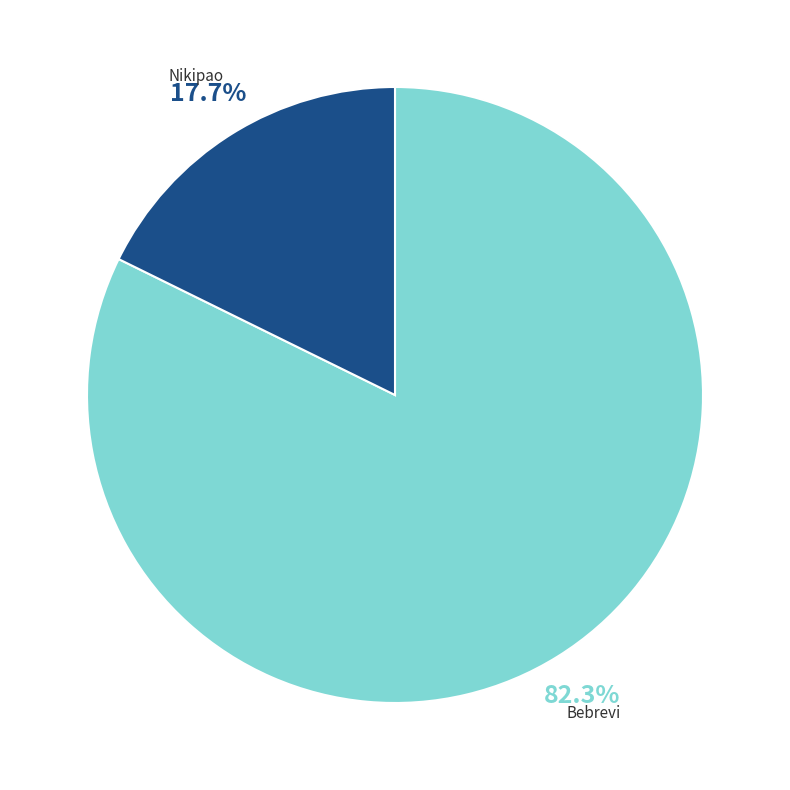

Count the number of slices in the pie.

2